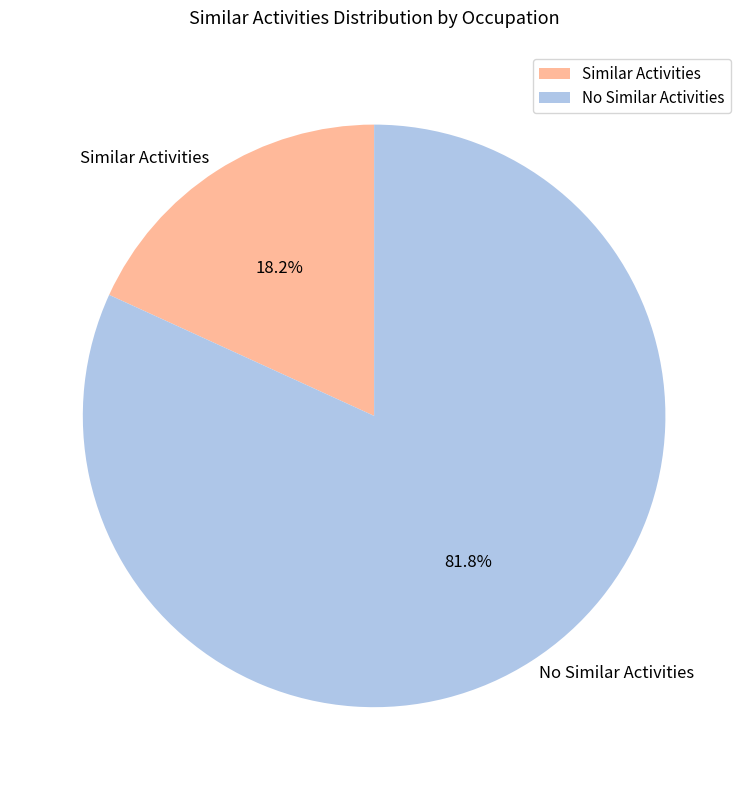

What is the smallest slice in the pie chart?

Similar Activities